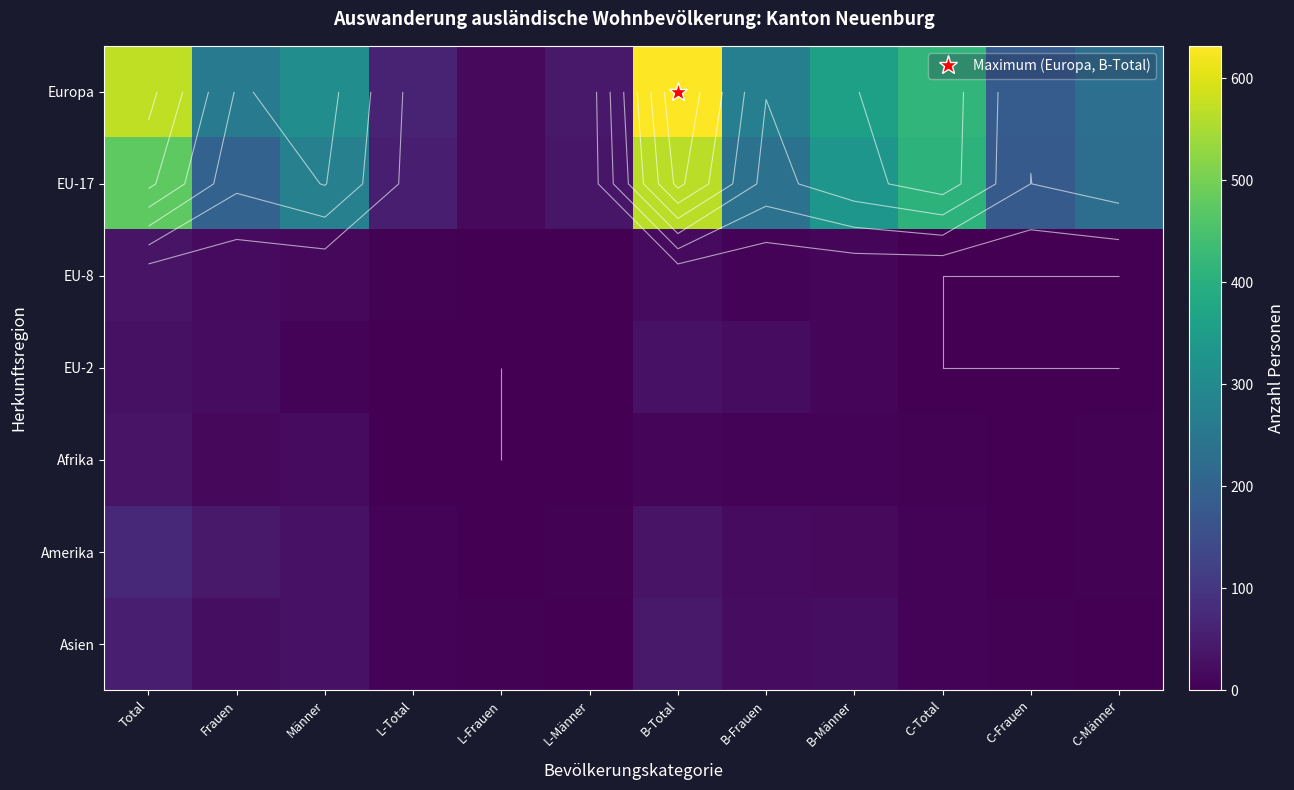

True or false: EU-17 has a value of 567 at B-Total.

True